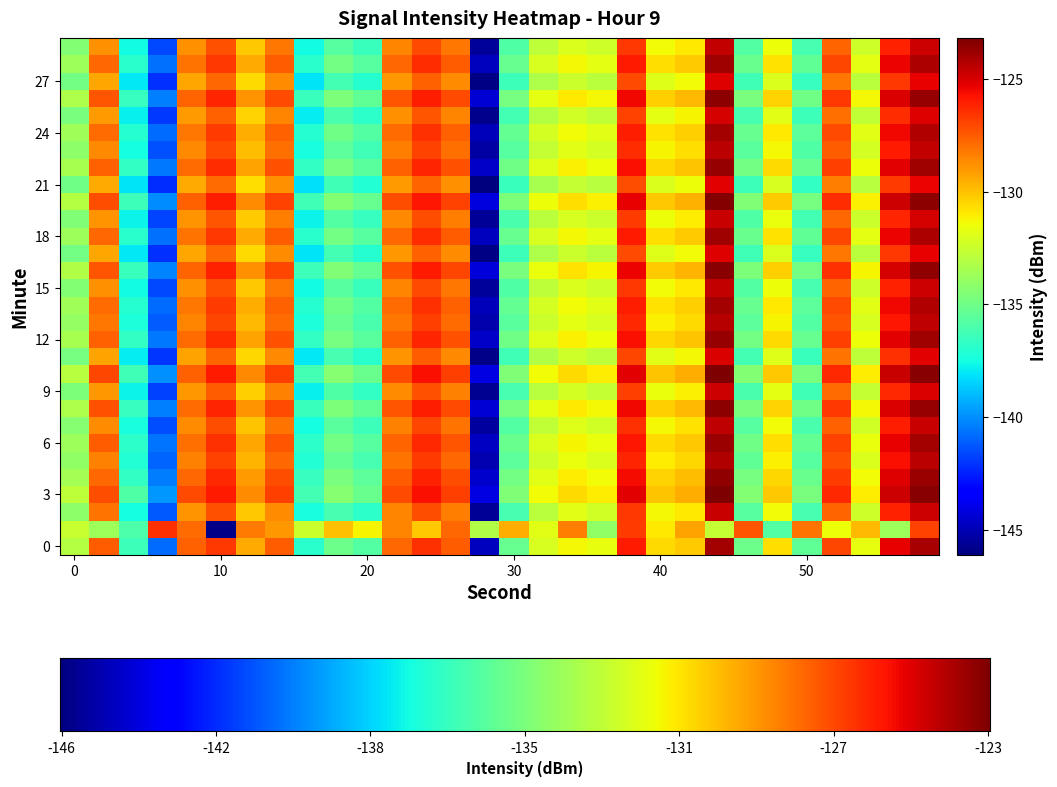

Which series has the largest total across all categories?

3